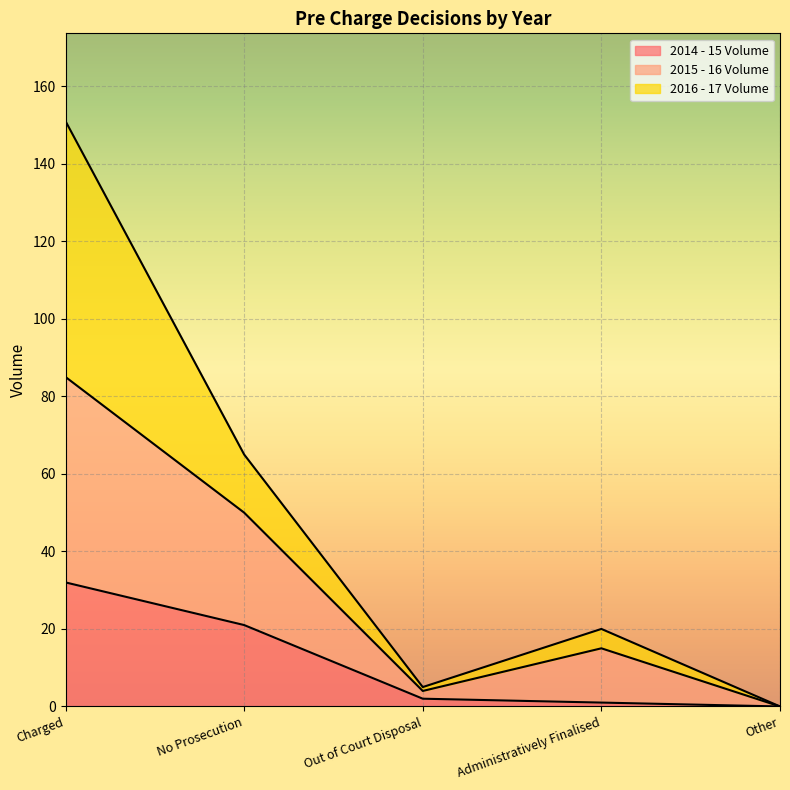

Where does the 2014 - 15 Volume series first go above 2?

Charged